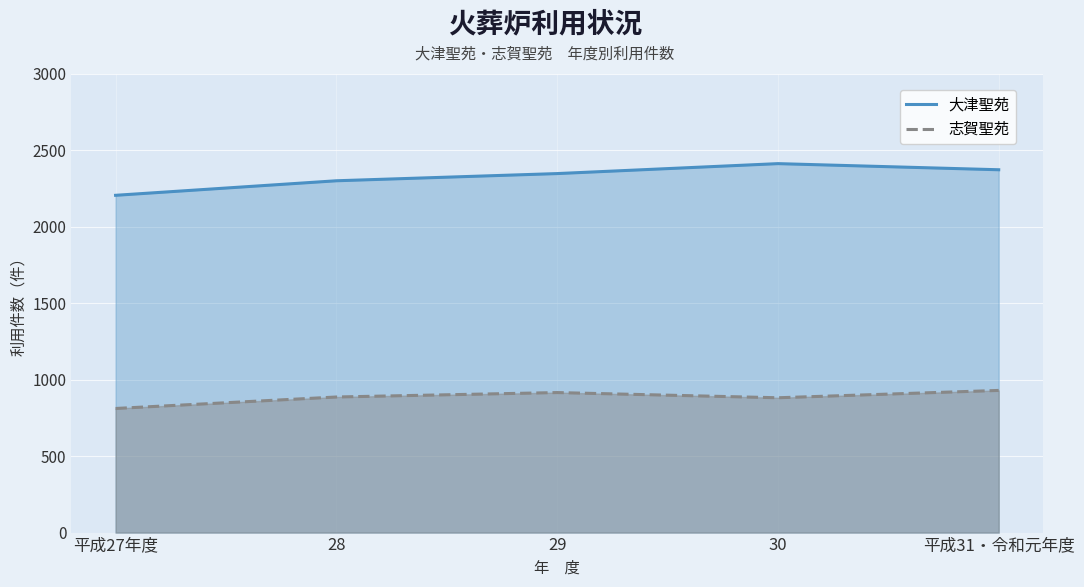

Which category has the highest value in the 大津聖苑 series?

30